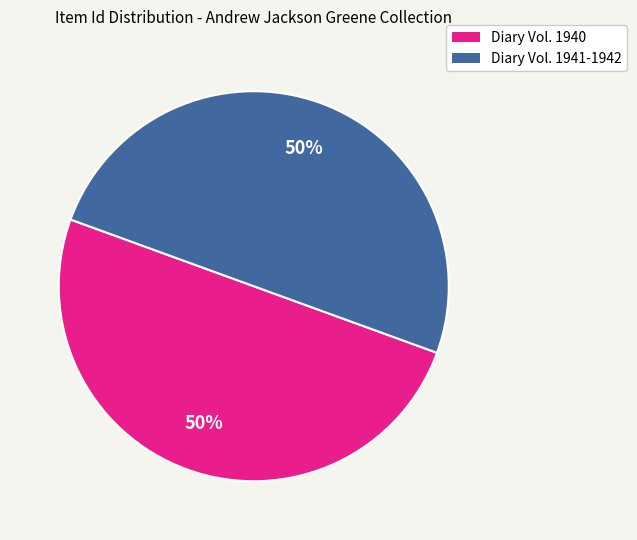

The Diary Vol. 1941-1942 slice represents 61% of the pie. True or false?

False